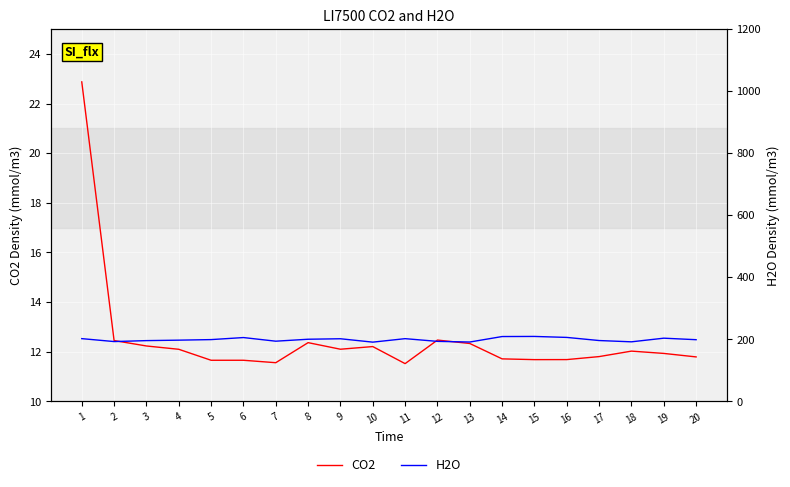

At which category does H2O reach its first local peak?

6